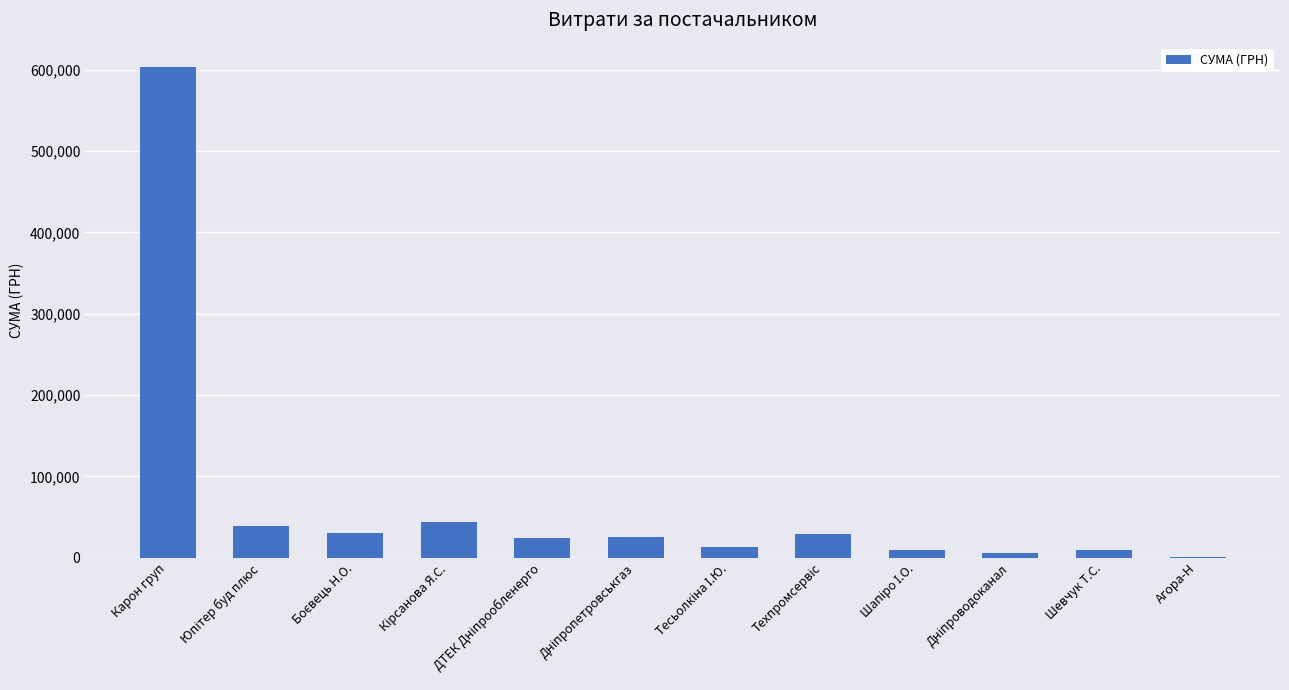

At which category does the chart reach its peak across all series?

Карон груп